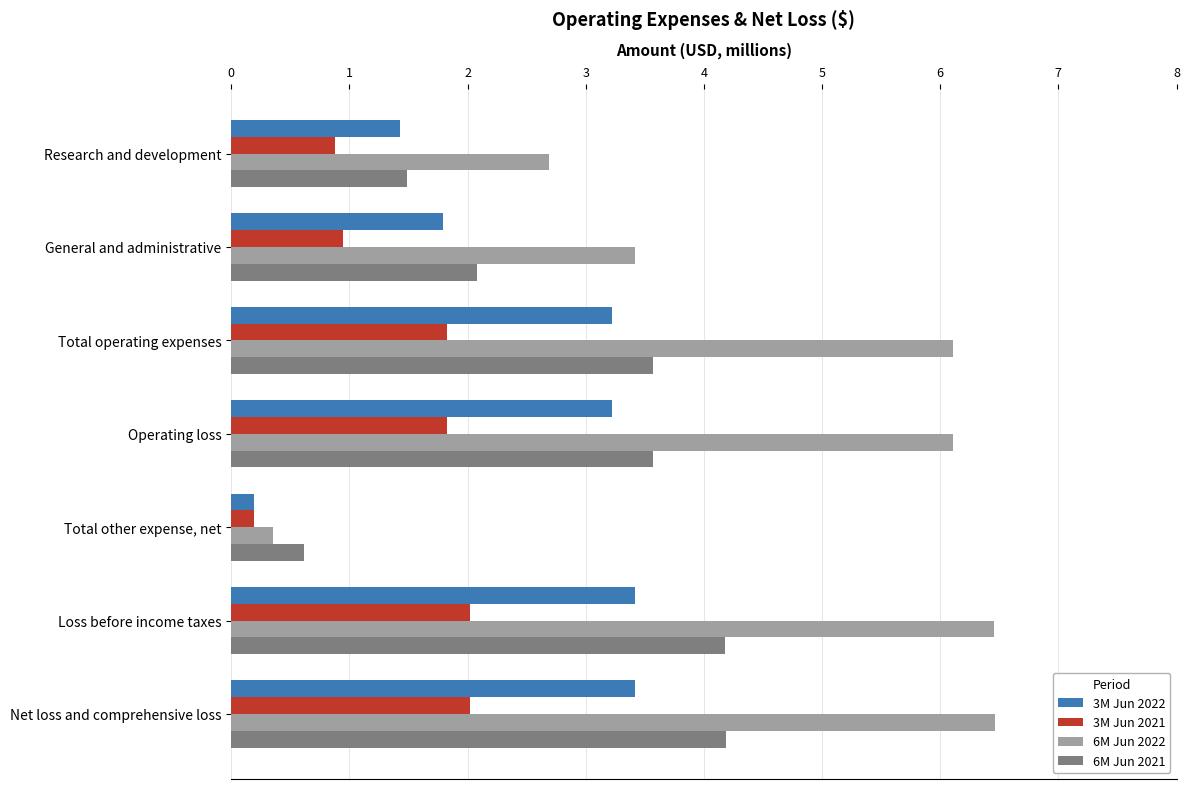

What is the highest value of the 6M Jun 2021 series?

4.2